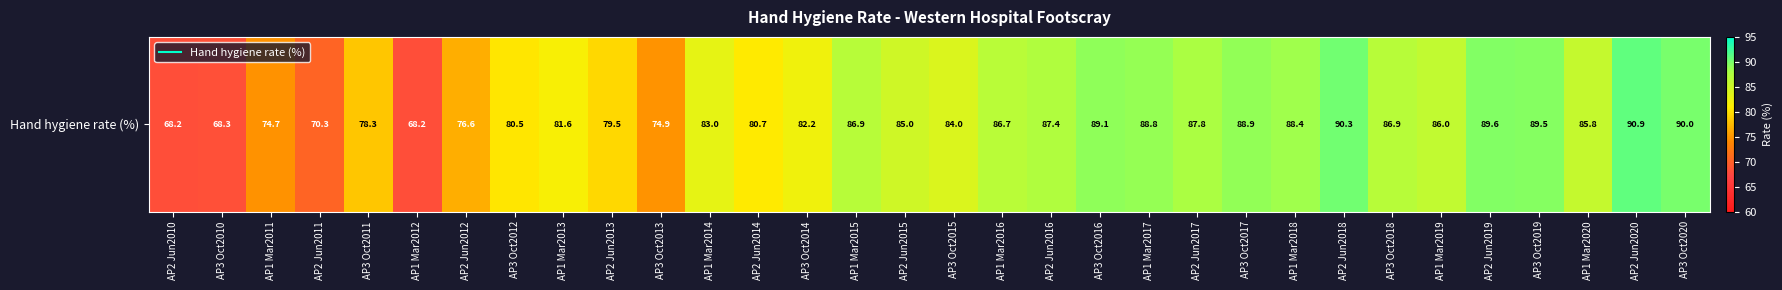

Where is the data nearest to the value 79?

AP2 Jun2013